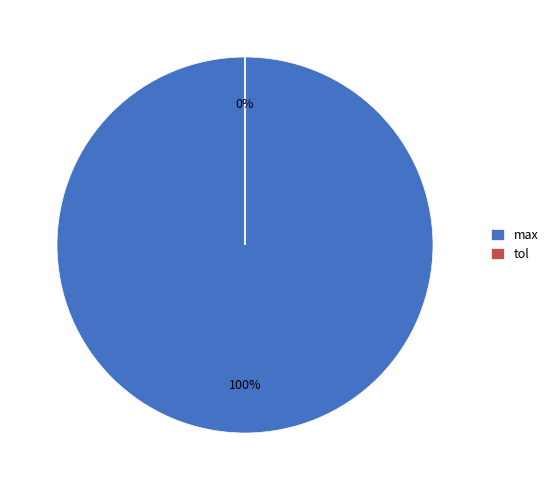

Rank the categories by value from highest to lowest.

max, tol